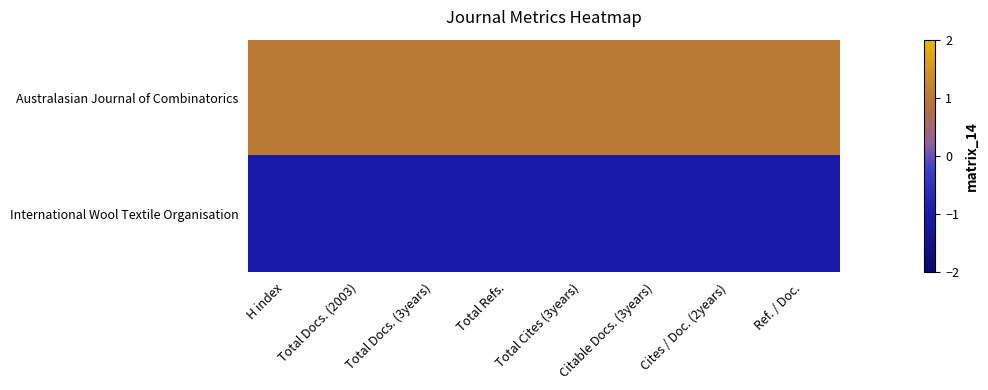

Reading left to right, list all the values displayed in this chart.

Australasian Journal of Combinatorics: H index=1	Total Docs. (2003)=1	Total Docs. (3years)=1	Total Refs.=1	Total Cites (3years)=1	Citable Docs. (3years)=1	Cites / Doc. (2years)=1	Ref. / Doc.=1
International Wool Textile Organisation: H index=-1	Total Docs. (2003)=-1	Total Docs. (3years)=-1	Total Refs.=-1	Total Cites (3years)=-1	Citable Docs. (3years)=-1	Cites / Doc. (2years)=-1	Ref. / Doc.=-1